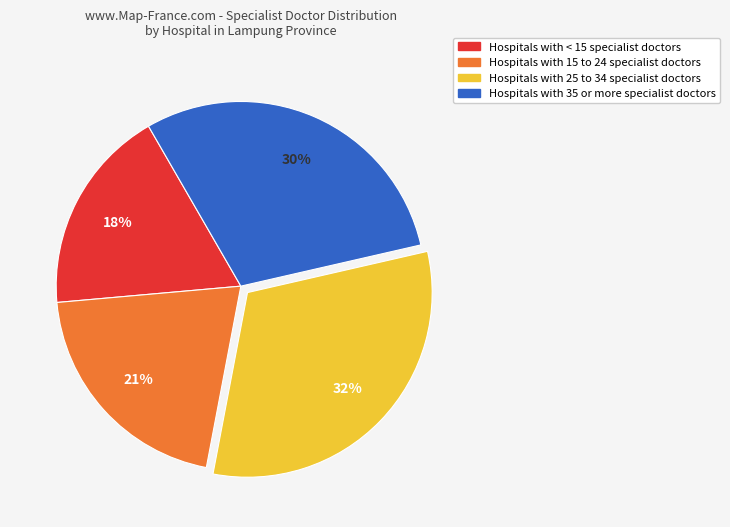

To the nearest percent, what is the difference between the largest and smallest slice percentages?

14%